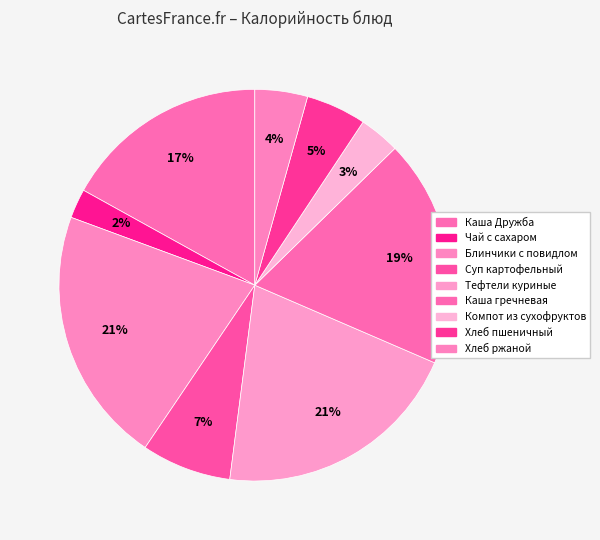

How many segments does this pie chart have?

9